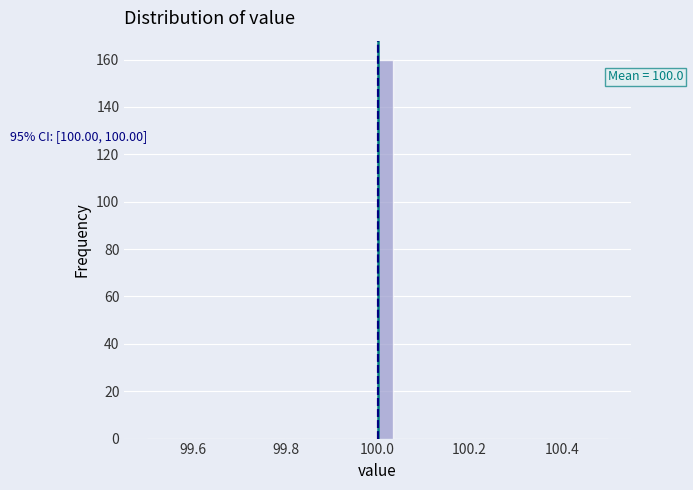

Read against the x-axis, roughly where is the centre of the tallest bar?

100.02